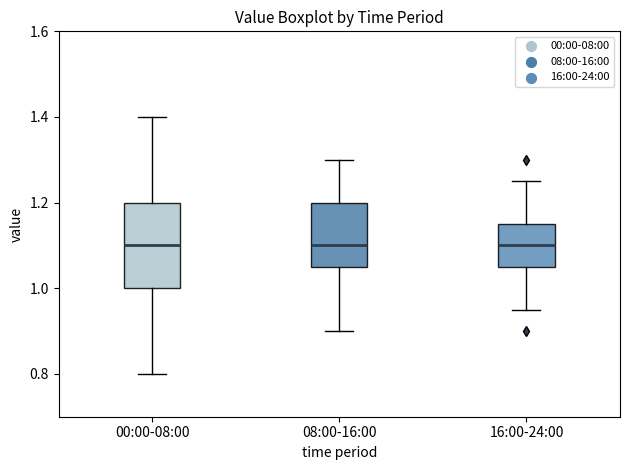

Comparing the boxes themselves (not the whiskers), which one is the tallest?

00:00-08:00